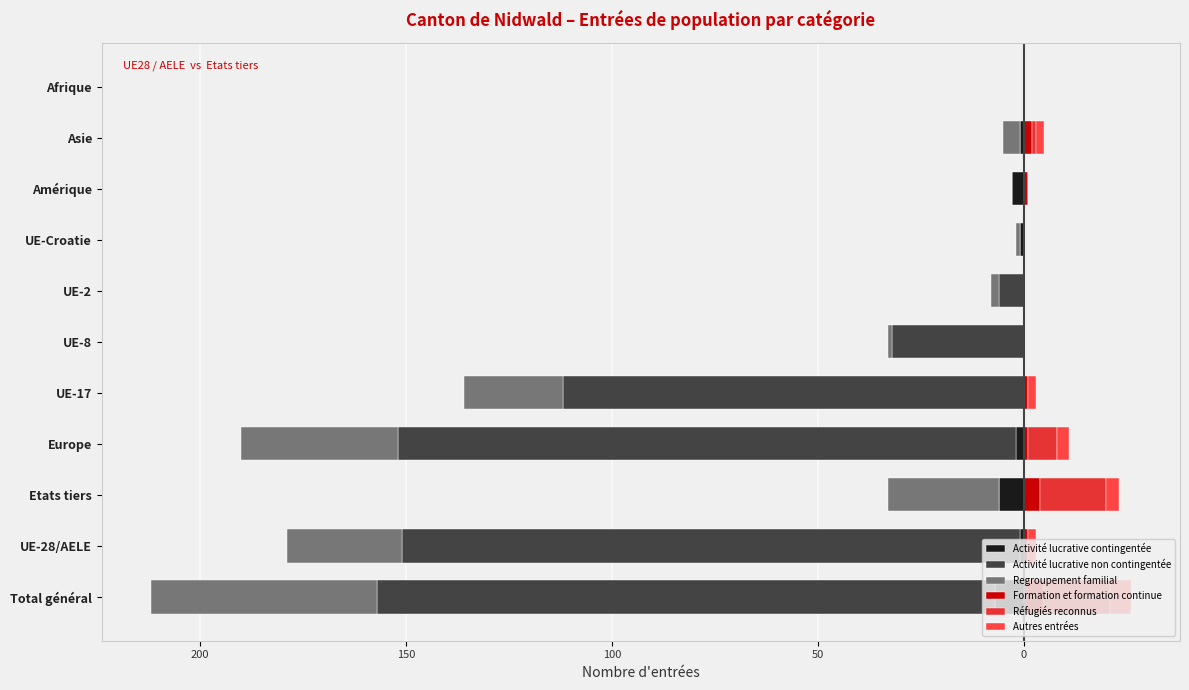

What is the difference between the maximum and minimum values in the Formation et formation continue series?

5